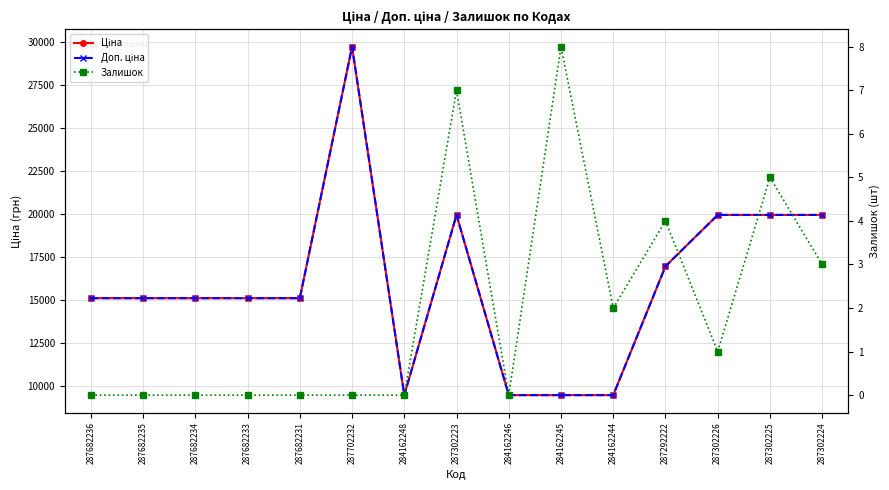

What is the sum of the Залишок values at 284162245 and 287302226?

9.0